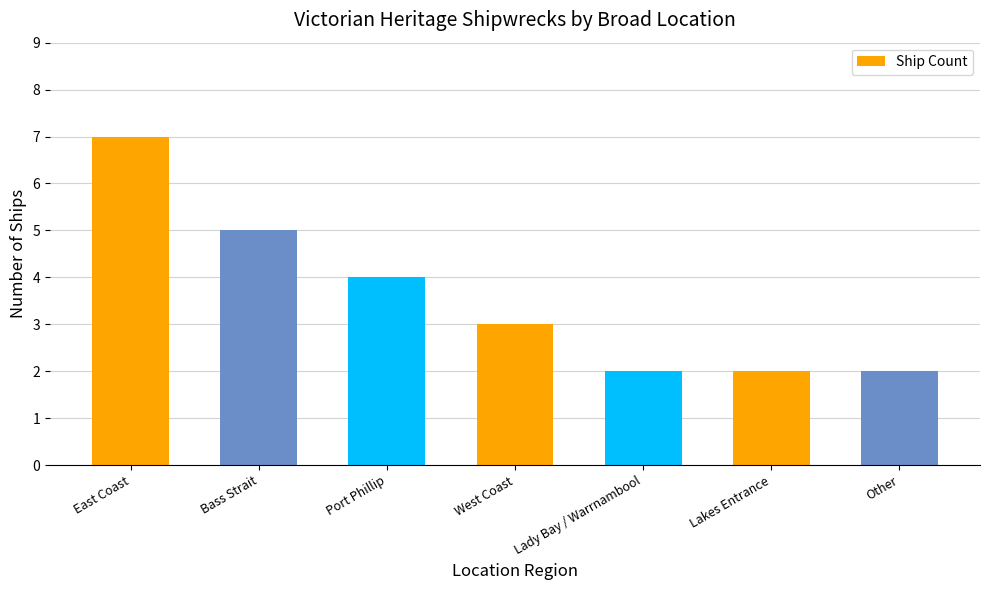

True or false: the data shows 3 at West Coast.

True